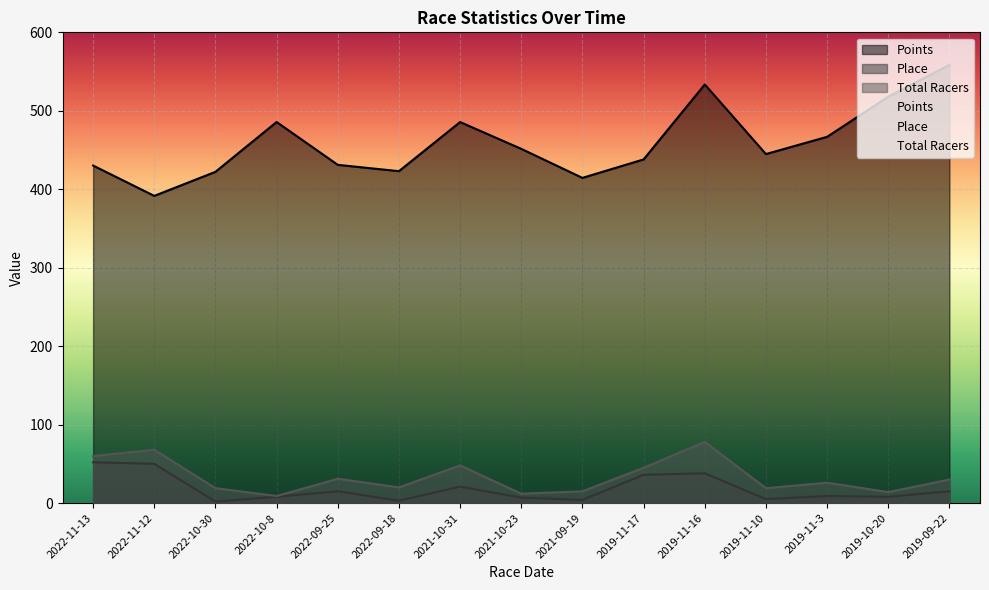

What position from the right is 2019-11-17?

6